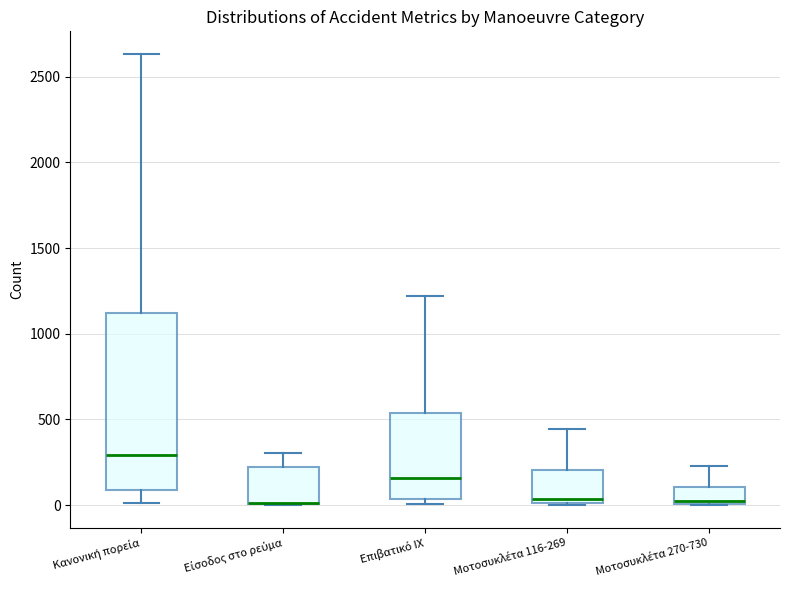

Where does the upper whisker of the box for Μοτοσυκλέτα 116-269 end on the y-axis? The values are not printed on the chart, so give them approximately, as read against the axis.

450